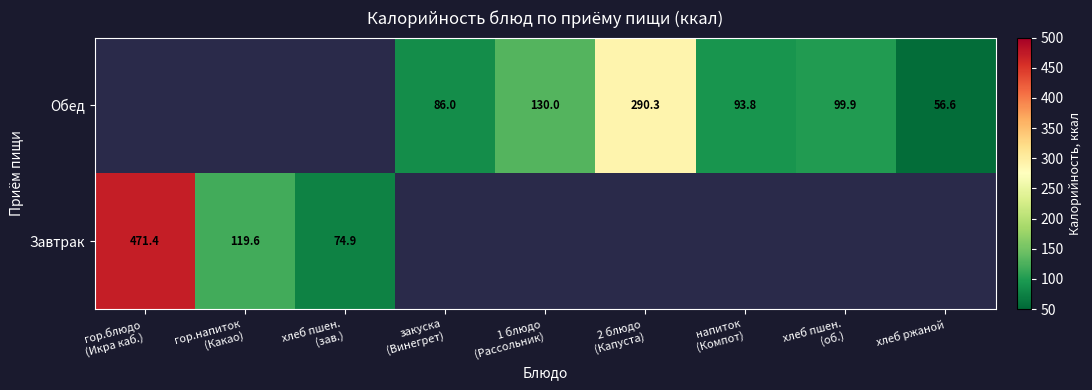

The value of Обед at 2 блюдо (Капуста) is 58.5. True or false?

False